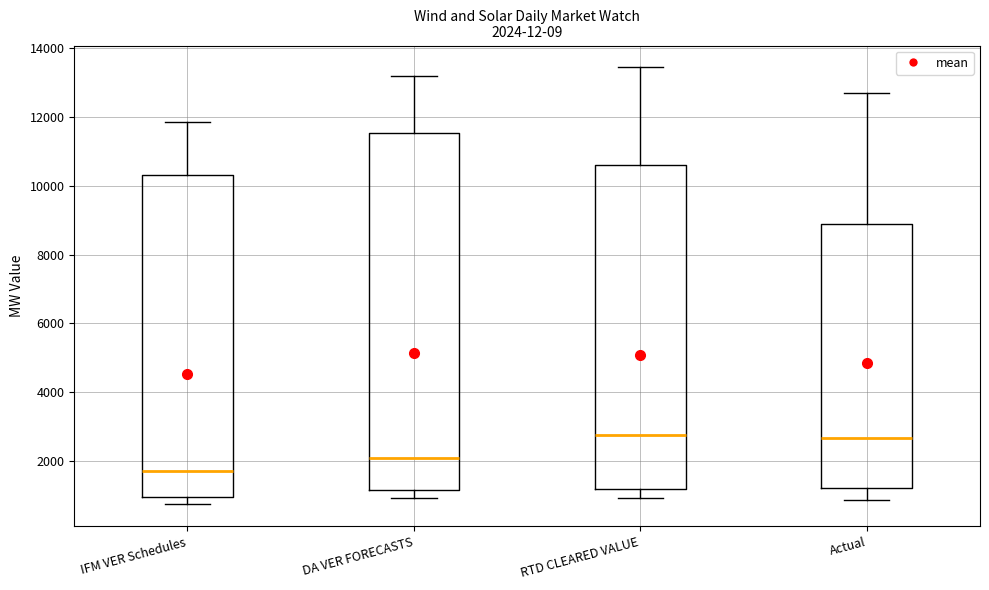

Comparing the boxes themselves (not the whiskers), which one is the tallest?

DA VER FORECASTS